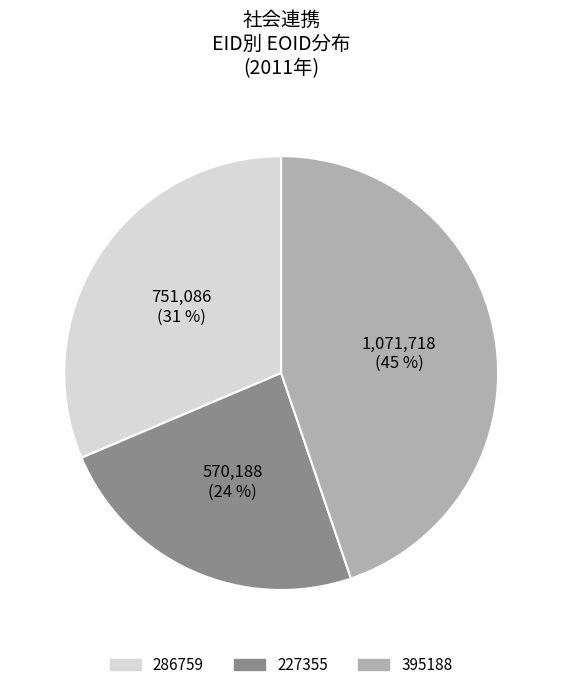

Is it true that 227355 is 37% of the pie?

False